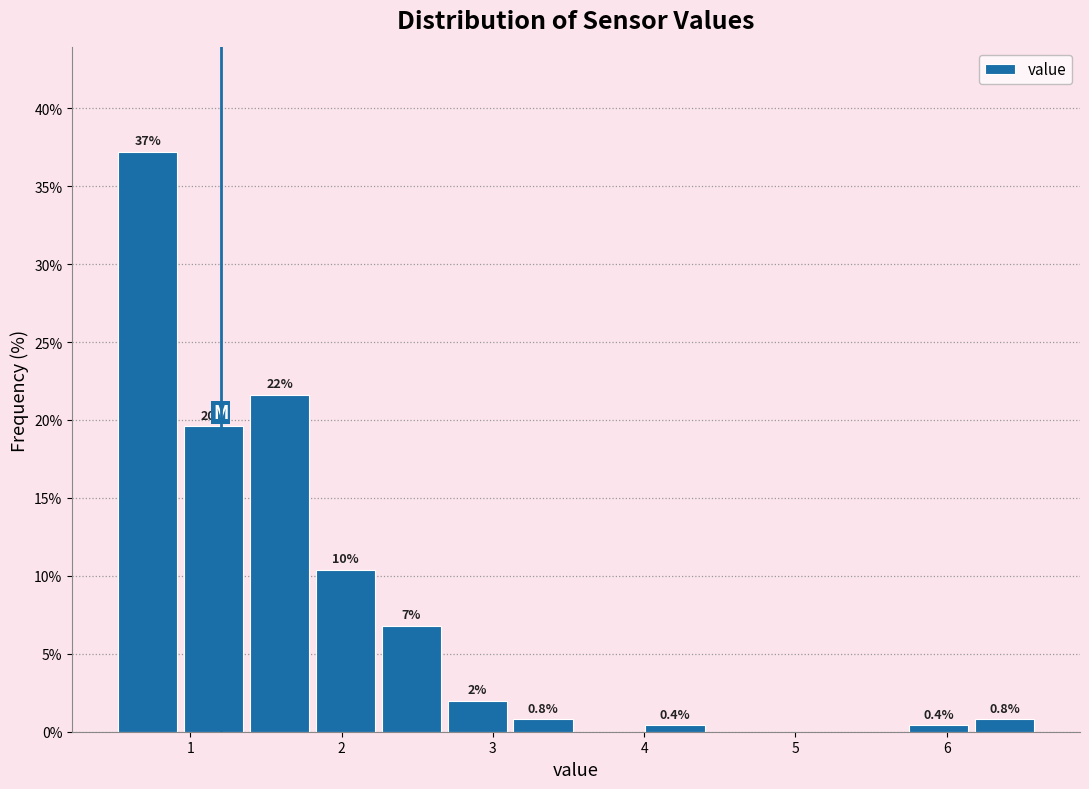

Which range on the x-axis has the tallest bar?

0.5 to 0.9